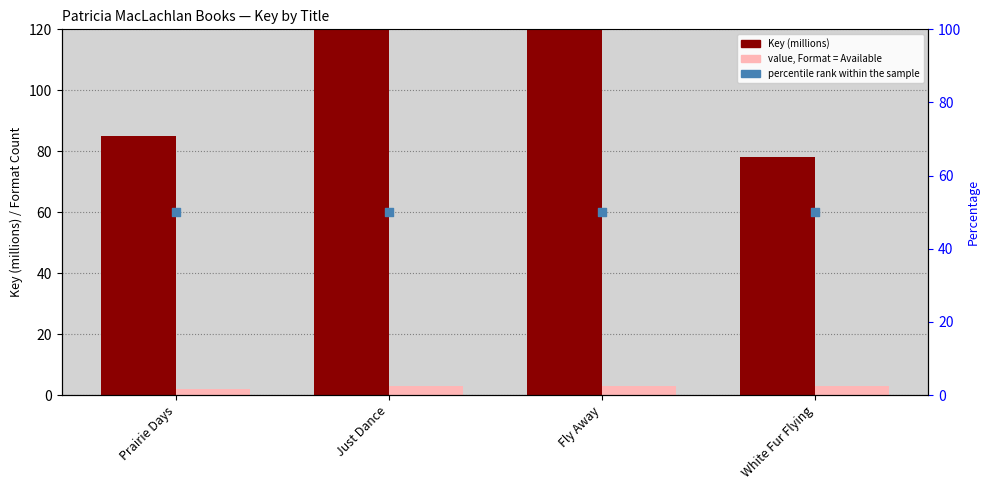

Which series reaches the minimum Y coordinate?

Format Count